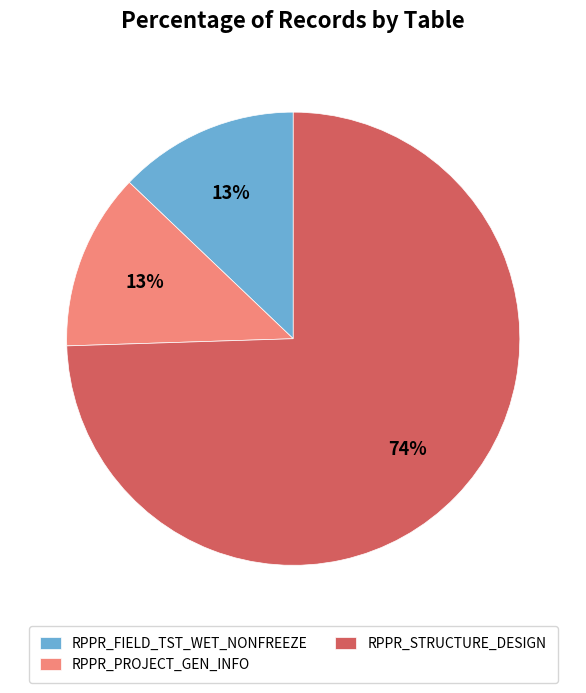

Which has a higher value, RPPR_STRUCTURE_DESIGN or RPPR_PROJECT_GEN_INFO?

RPPR_STRUCTURE_DESIGN